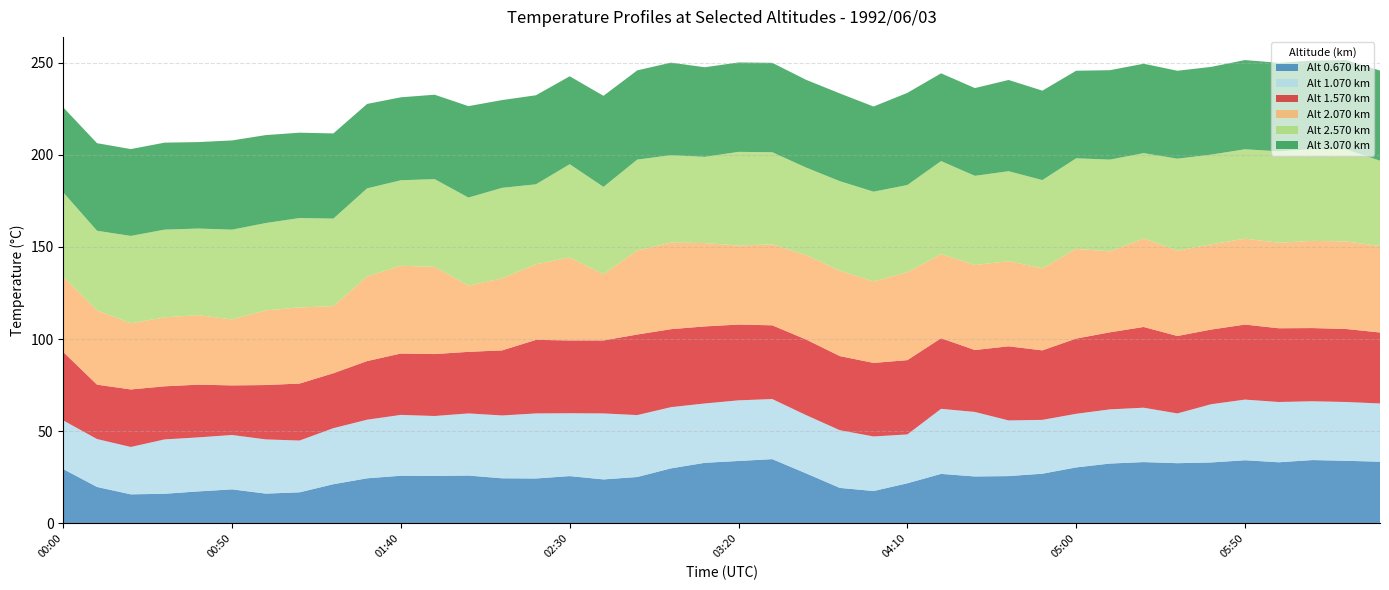

What is the minimum value for Alt 0.670 km?

15.8